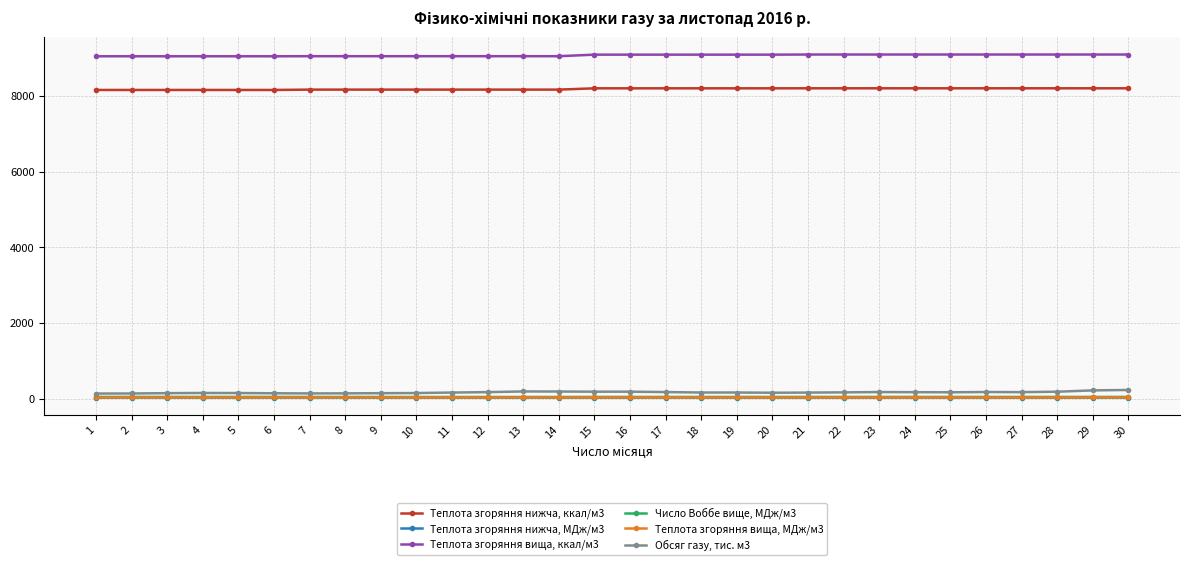

Does the chart display data point markers on the line(s)?

Yes